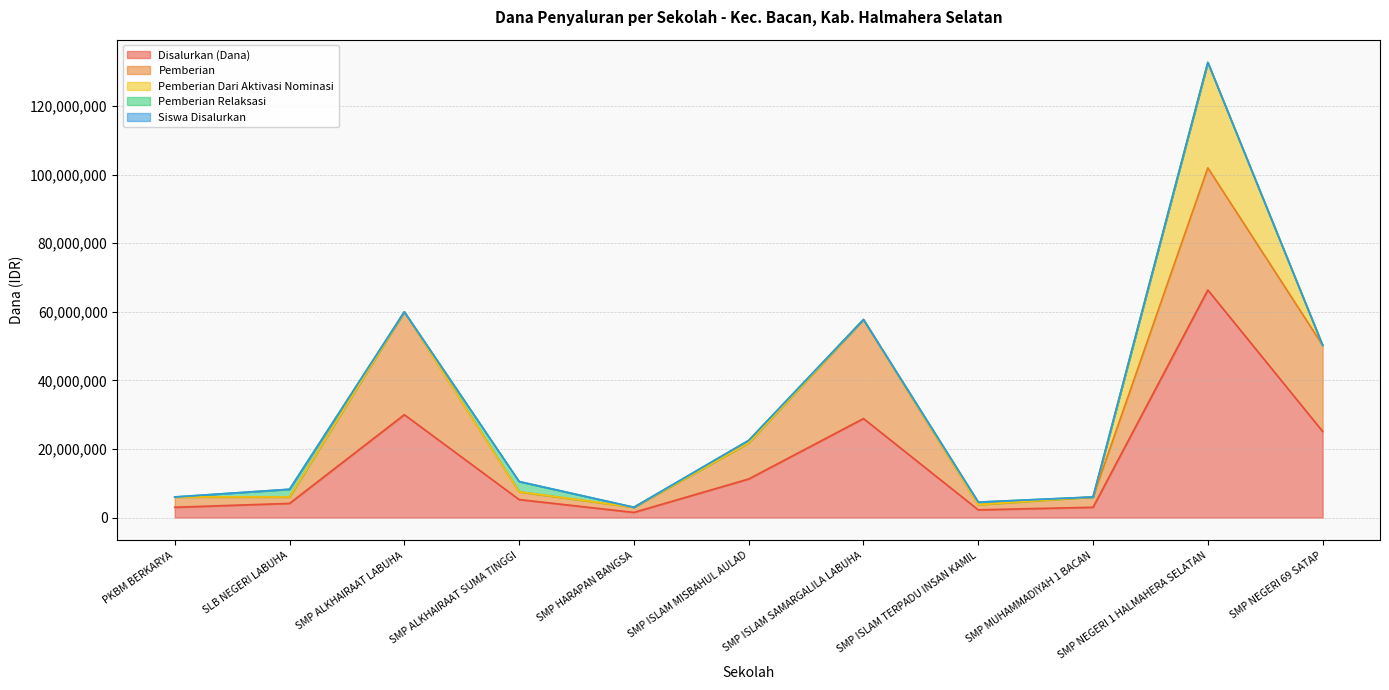

What is the total value across all series at PKBM BERKARYA?

6000004